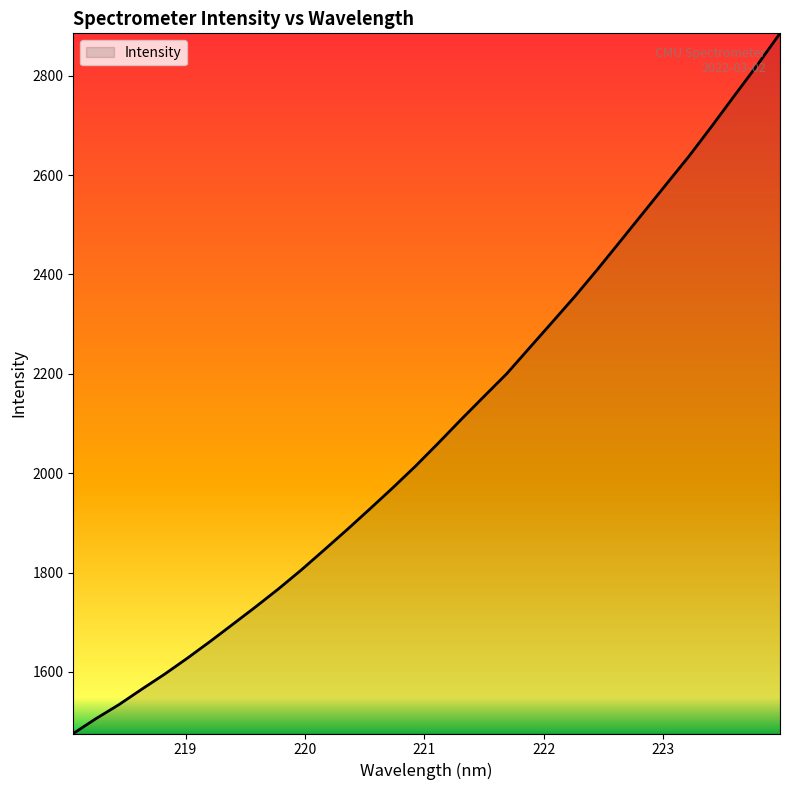

What is the greatest value displayed?

2885.3